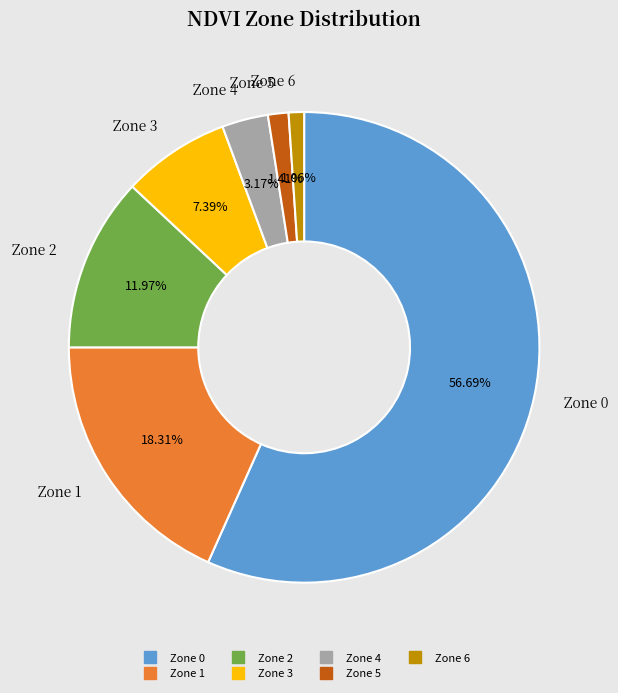

Is there any slice that represents more than half of the pie?

Yes